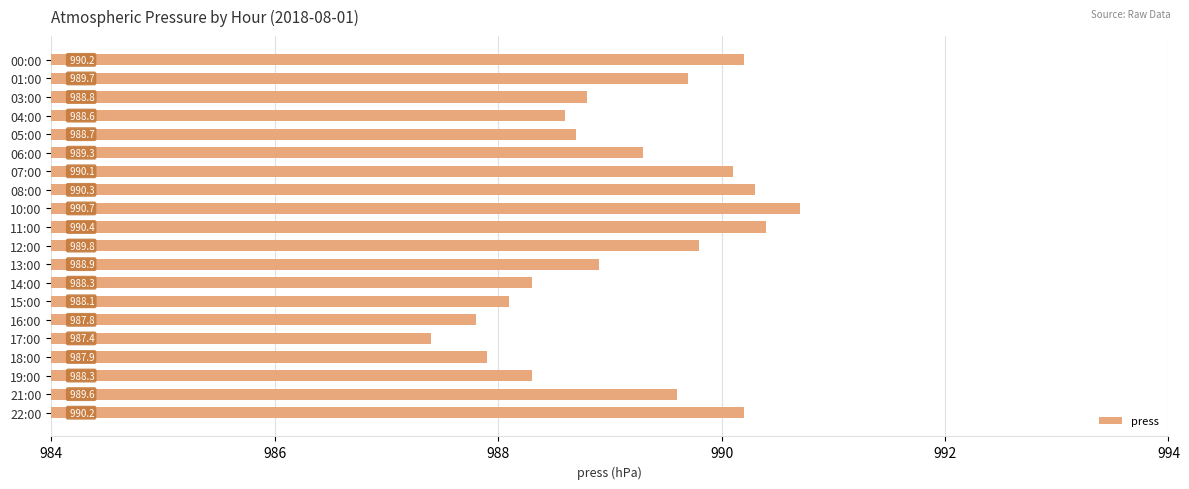

Reading top to bottom, what are all the values shown in this chart?

00:00=990.2	01:00=989.7	03:00=988.8	04:00=988.6	05:00=988.7	06:00=989.3	07:00=990.1	08:00=990.3	10:00=990.7	11:00=990.4	12:00=989.8	13:00=988.9	14:00=988.3	15:00=988.1	16:00=987.8	17:00=987.4	18:00=987.9	19:00=988.3	21:00=989.6	22:00=990.2